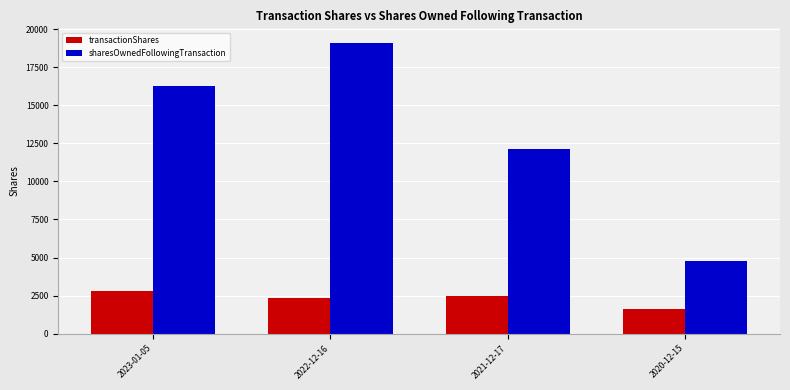

Reading right to left, list all the values displayed in this chart.

transactionShares: 2020-12-15=1625	2021-12-17=2455	2022-12-16=2323	2023-01-05=2800
sharesOwnedFollowingTransaction: 2020-12-15=4761	2021-12-17=12126	2022-12-16=19095	2023-01-05=16295